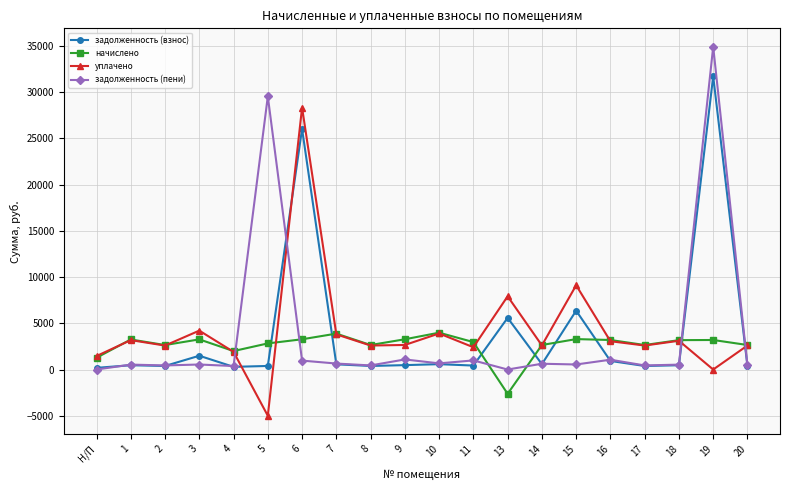

List the series in order of their peak value, lowest first.

начислено, уплачено, задолженность (взнос), задолженность (пени)